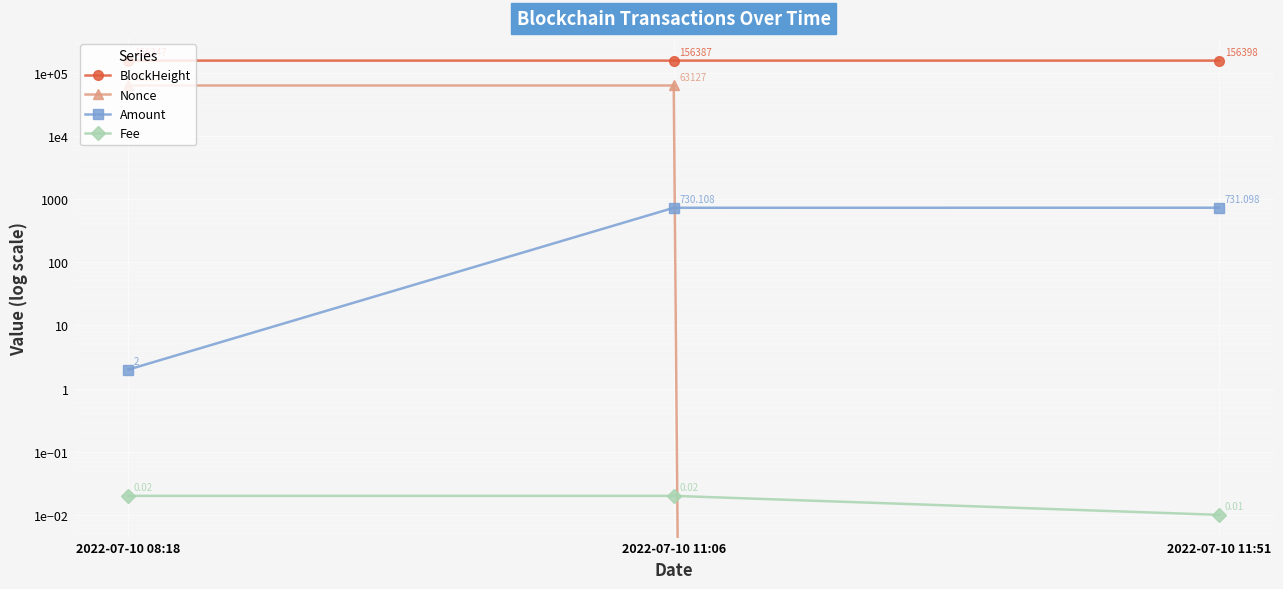

Between 2022-07-10 11:51 and 2022-07-10 11:06, which is larger?

2022-07-10 11:51